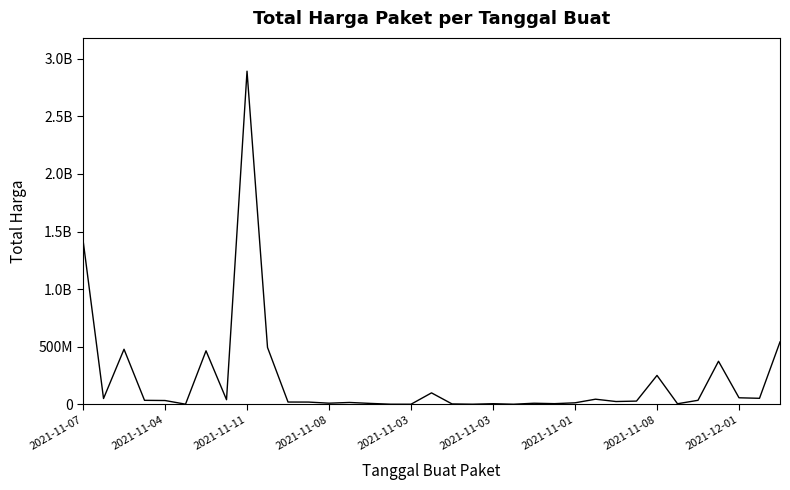

Does the chart display data point markers on the line(s)?

No